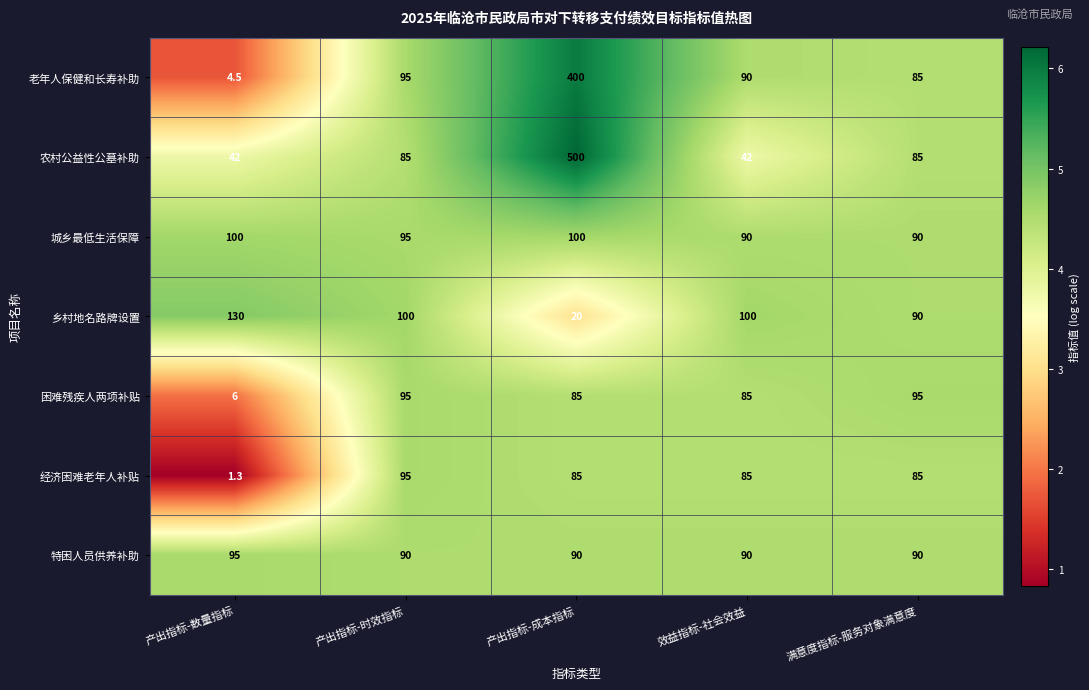

What is the spread (max minus min) of values at 产出指标-数量指标?

128.7